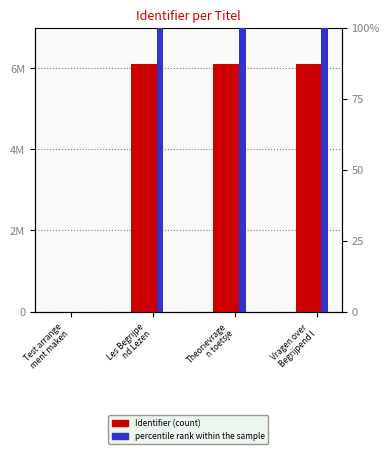

What is the greatest value displayed?

6113747.0